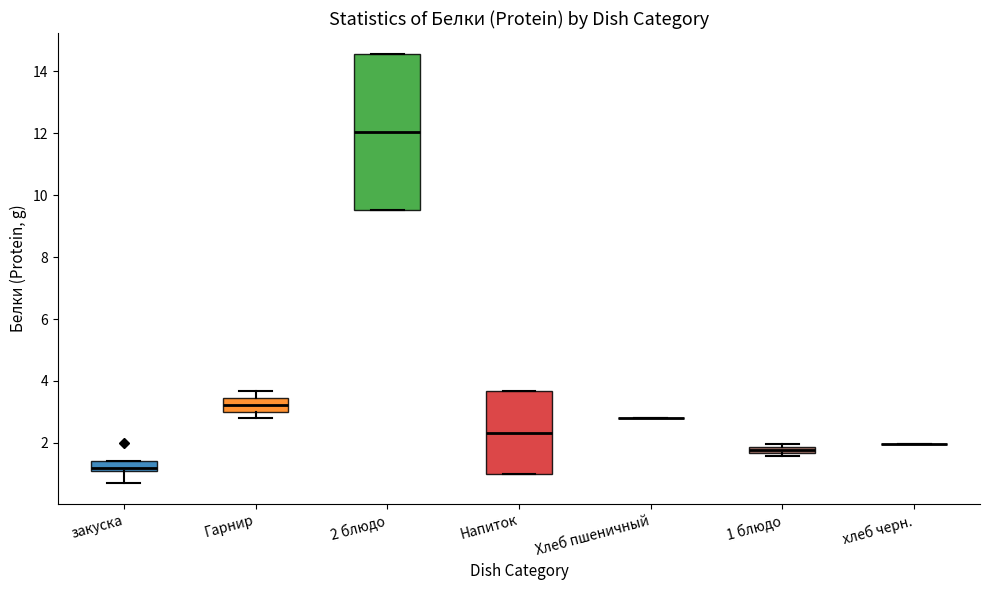

Where is the lower edge of the box for 1 блюдо on the y-axis? The values are not printed on the chart, so give them approximately, as read against the axis.

1.6